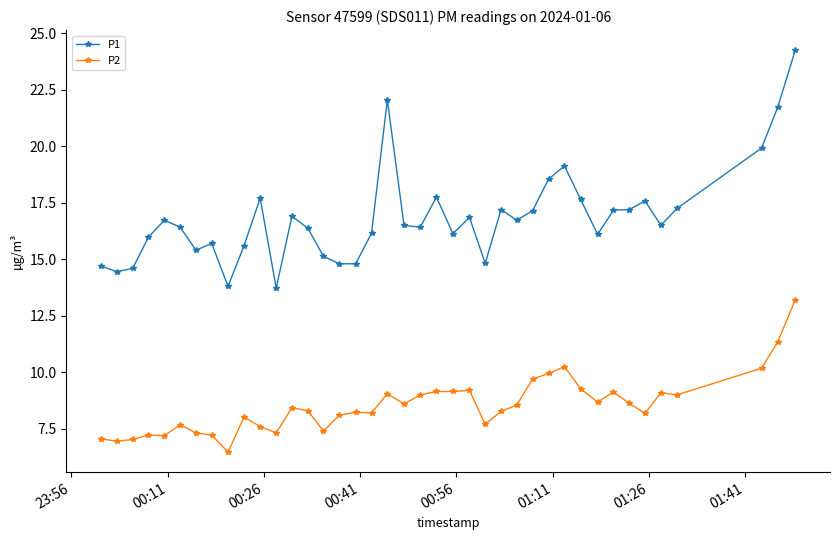

Which series has the largest total across all categories?

P1